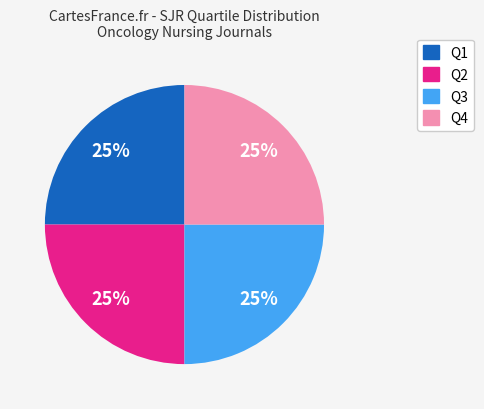

To the nearest percent, what is the average slice percentage?

25%